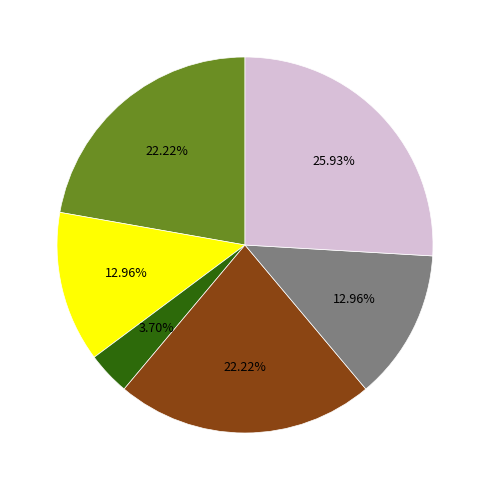

Is there any slice that represents more than half of the pie?

No